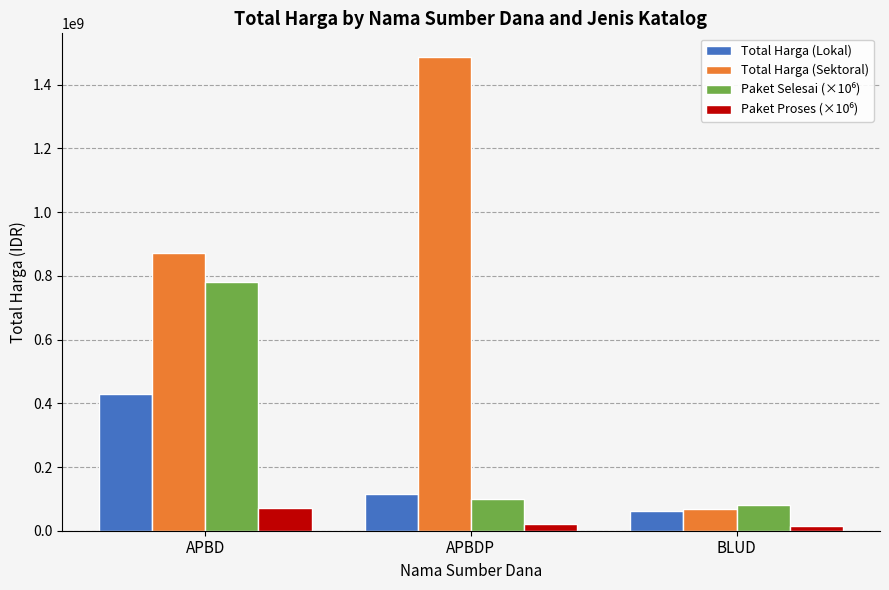

Which series has the largest total across all categories?

Total Harga (Sektoral)